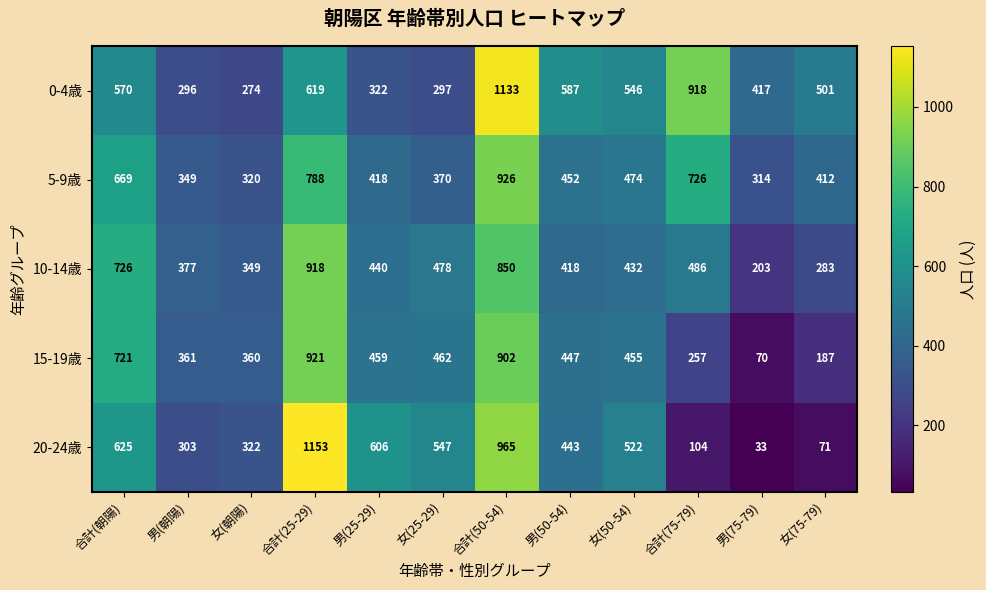

Between 女(25-29) and 女(50-54), which series saw the biggest shift?

0-4歳